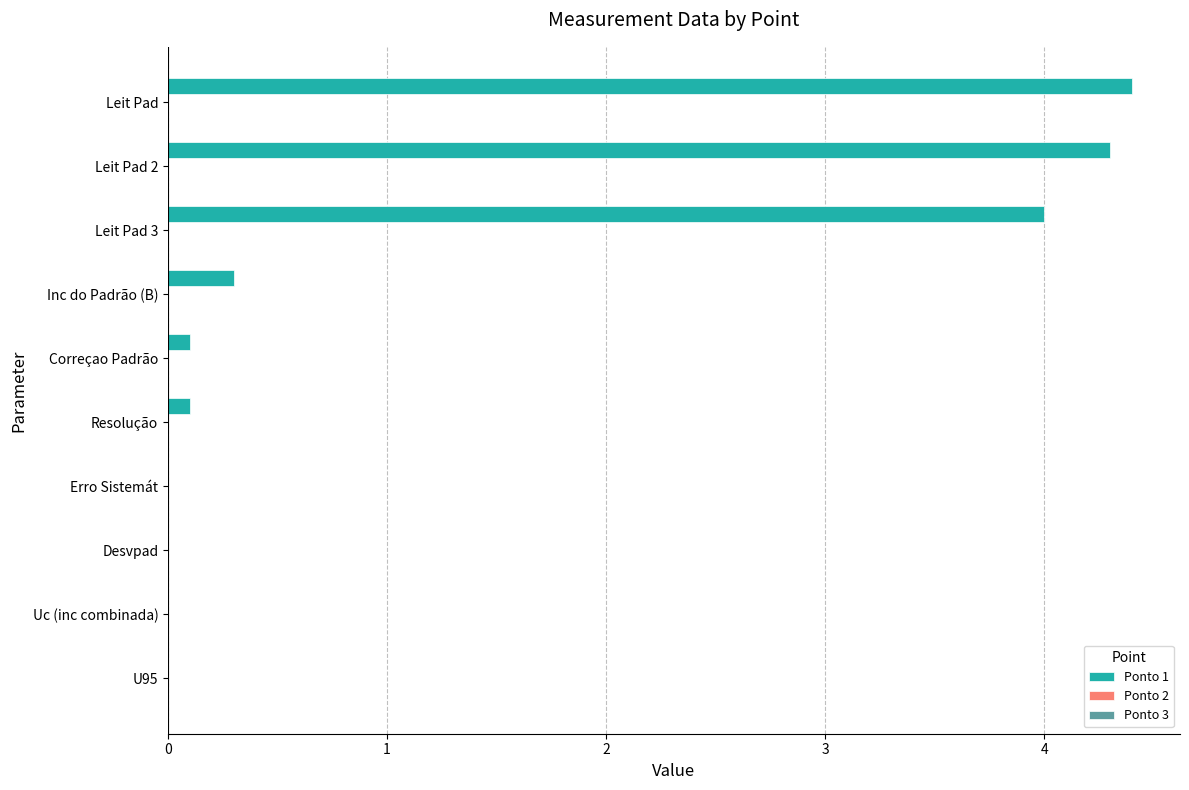

Is it true that the value at Desvpad is -1.9?

False